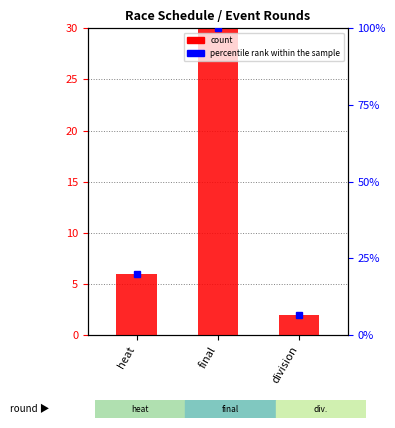

Which has a higher value, division or final?

final